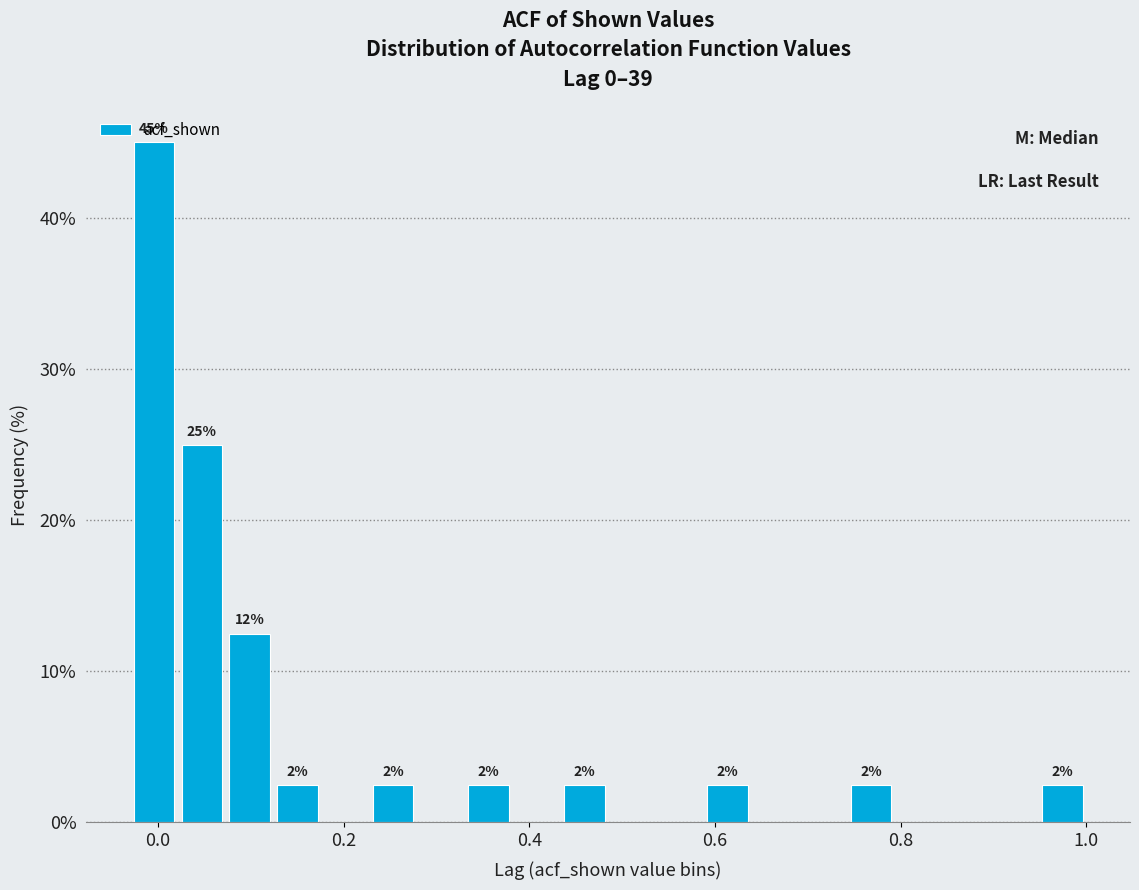

Around what value on the x-axis is the tallest bar? Give the approximate position of its centre, as read against the axis.

0.00